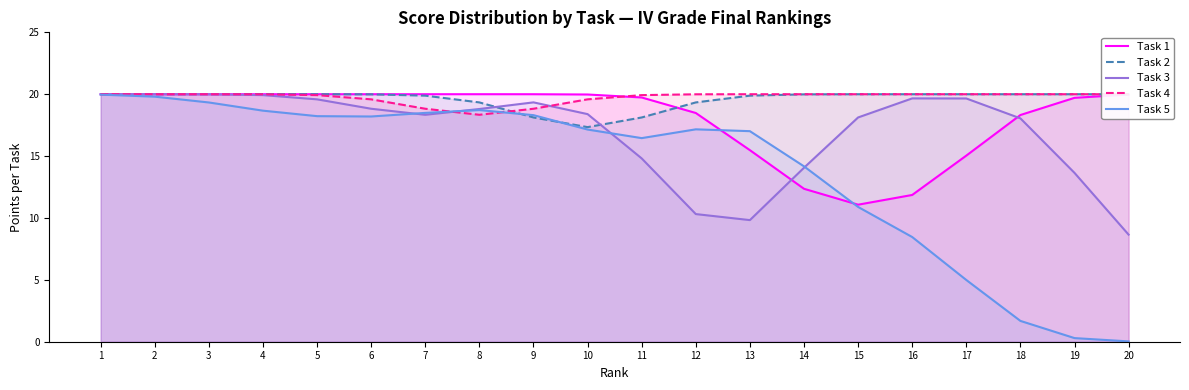

How many times do Task 4 and Task 3 cross each other?

2